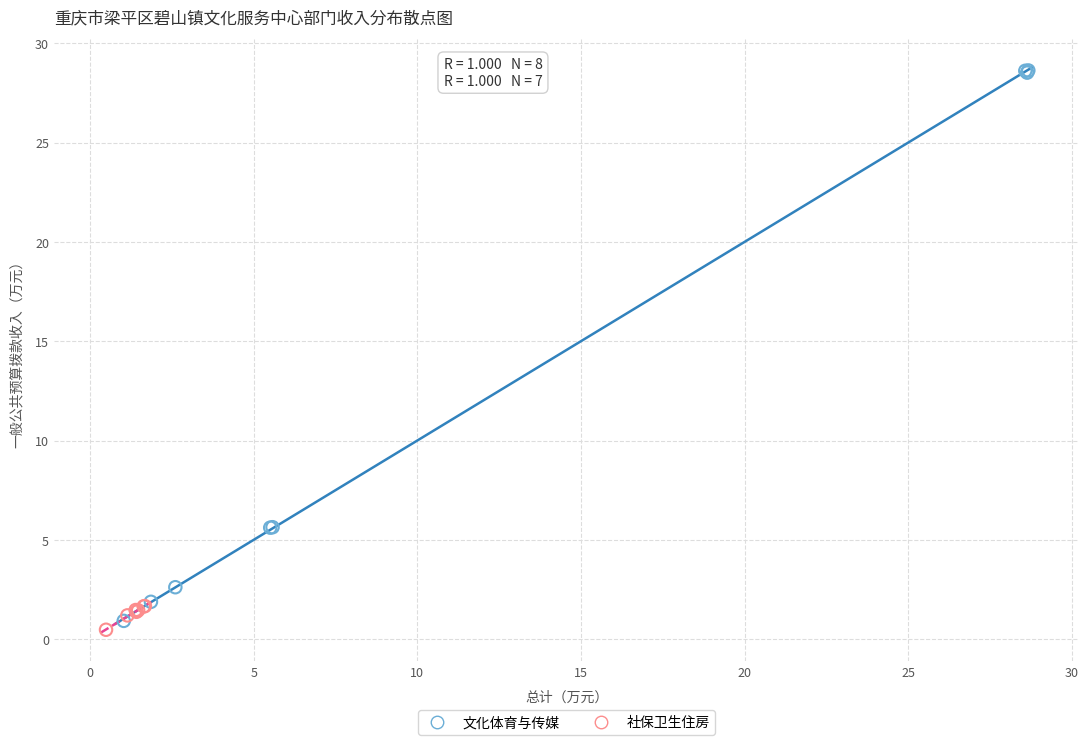

Which series contains the lowest Y value?

社保卫生住房